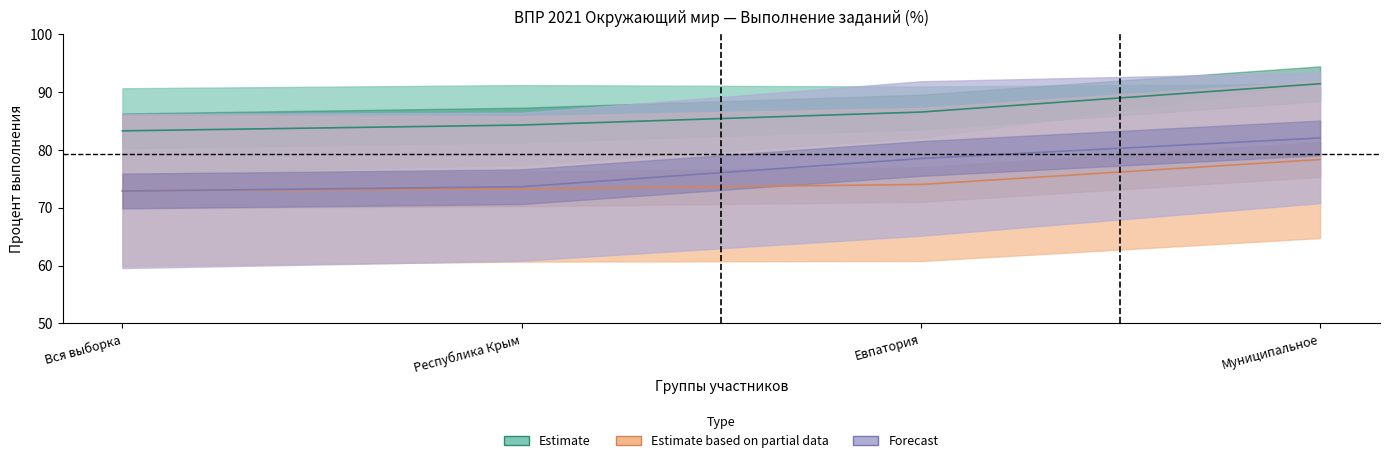

Which has a higher value, Евпатория or Республика Крым?

Евпатория